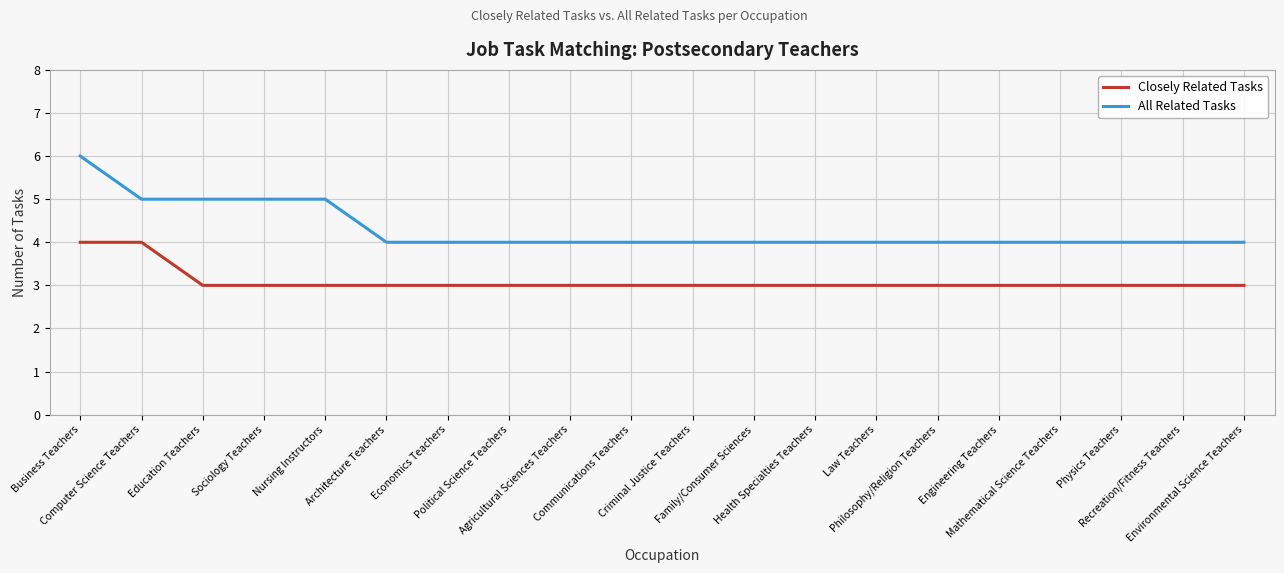

True or false: Closely Related Tasks and All Related Tasks intersect in this chart.

False